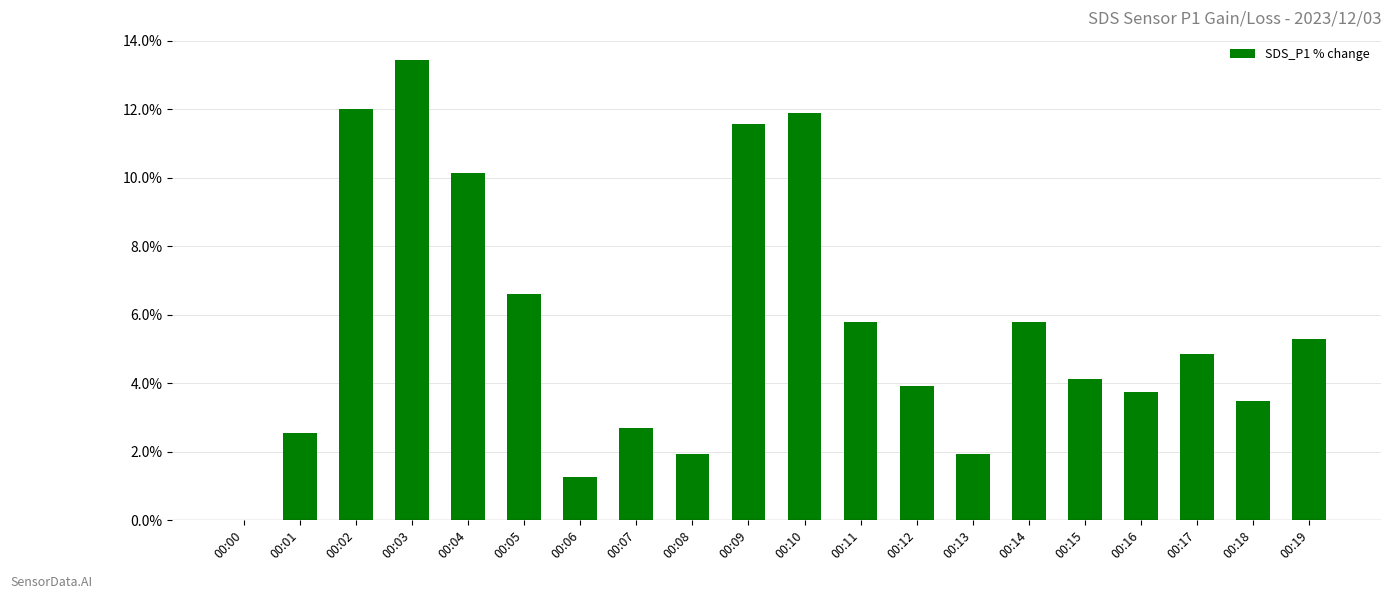

Are the bars horizontal?

No